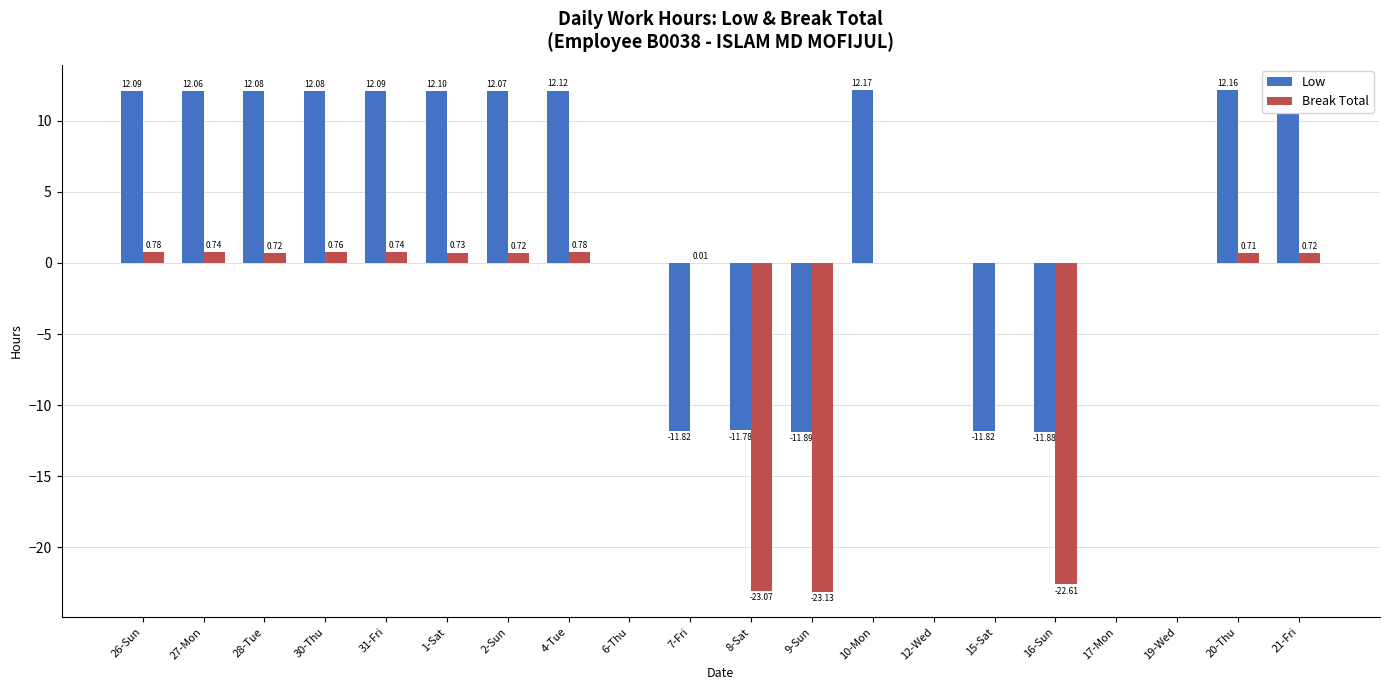

Is the value of Break Total at 12-Wed greater than the value of Low at 20-Thu?

No